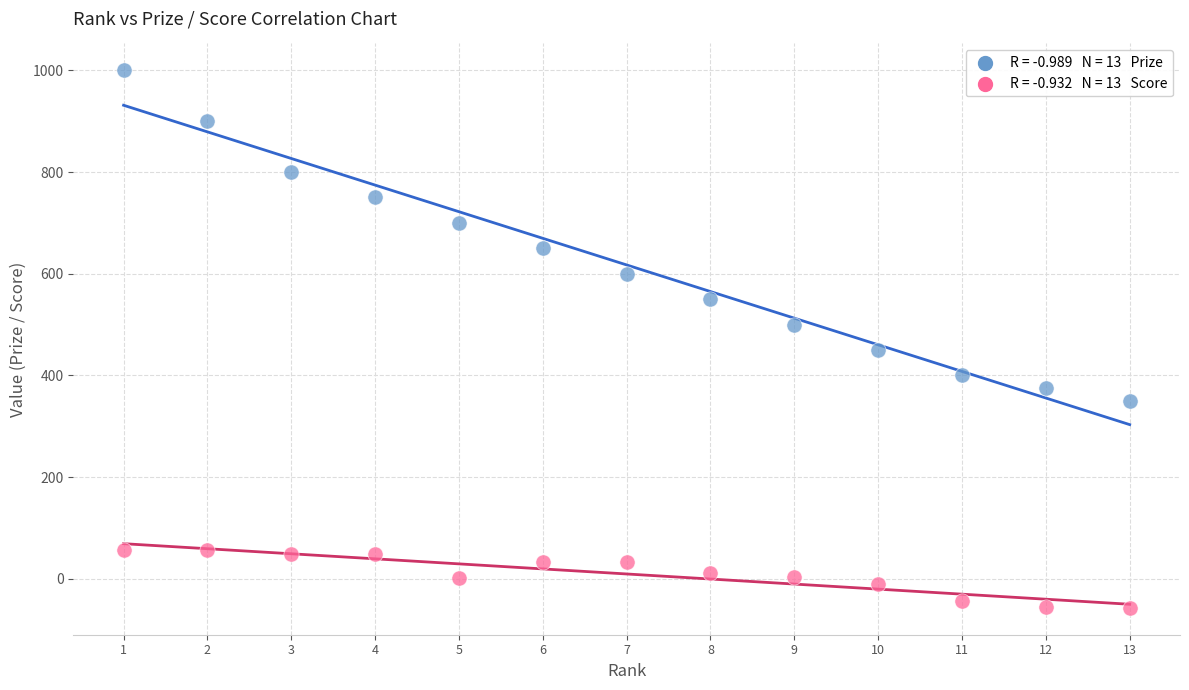

Across all data points, what is the range of Y values (max minus min)?

1057